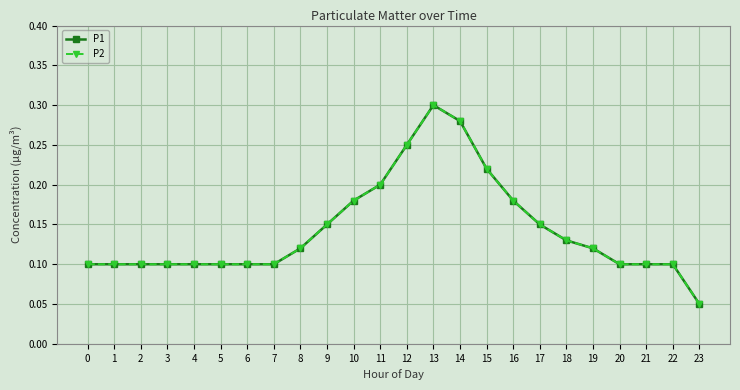

Between 15 and 19, which series saw the biggest shift?

P1